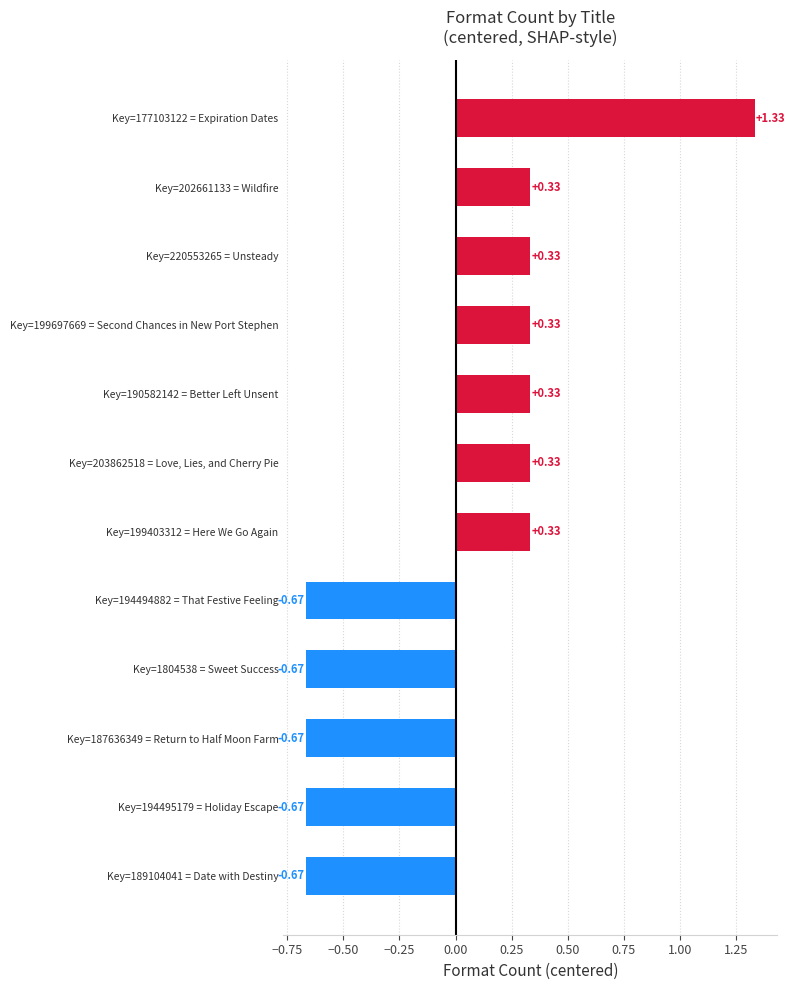

What is the change in value from Key=177103122 = Expiration Dates to Key=220553265 = Unsteady?

-1.0